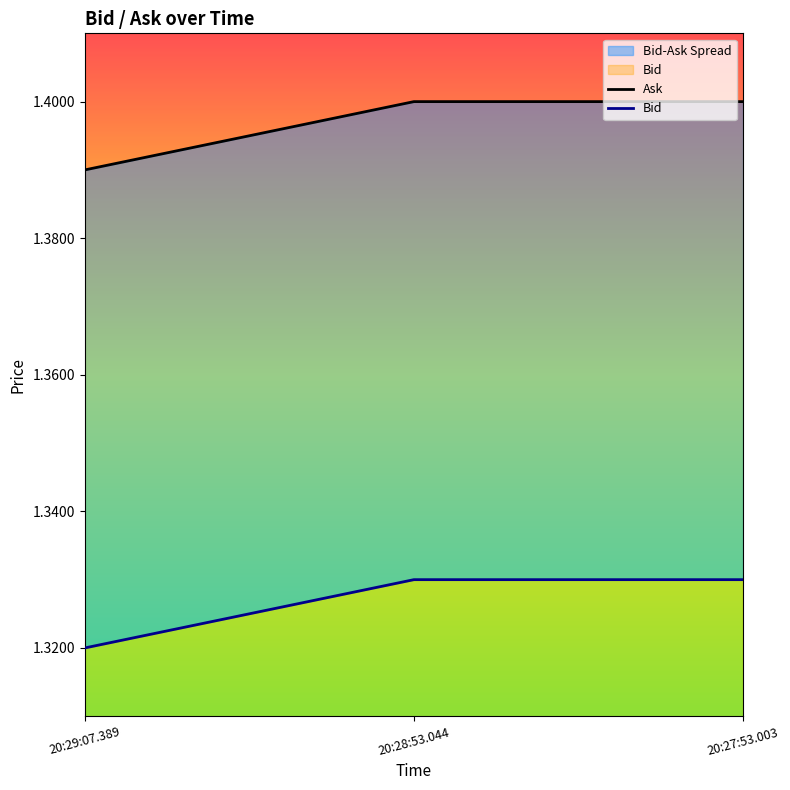

What is the label of the 1st point from the right?

20:27:53.003